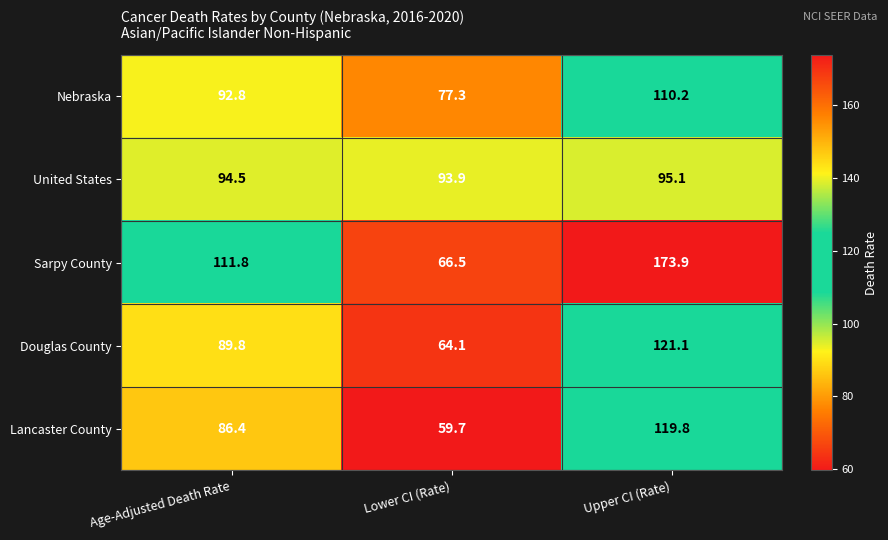

What is the approximate value of Lancaster County at Upper CI (Rate)?

119.8